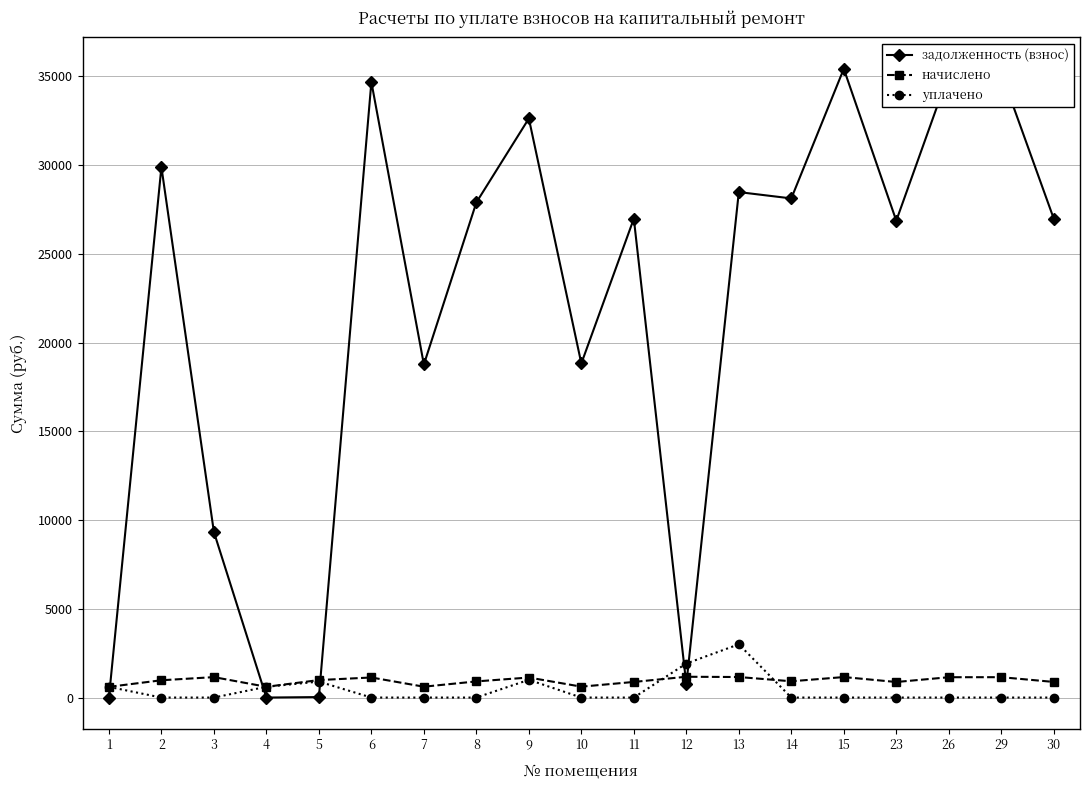

What is the difference between the second highest and second lowest values in the начислено series?

550.6